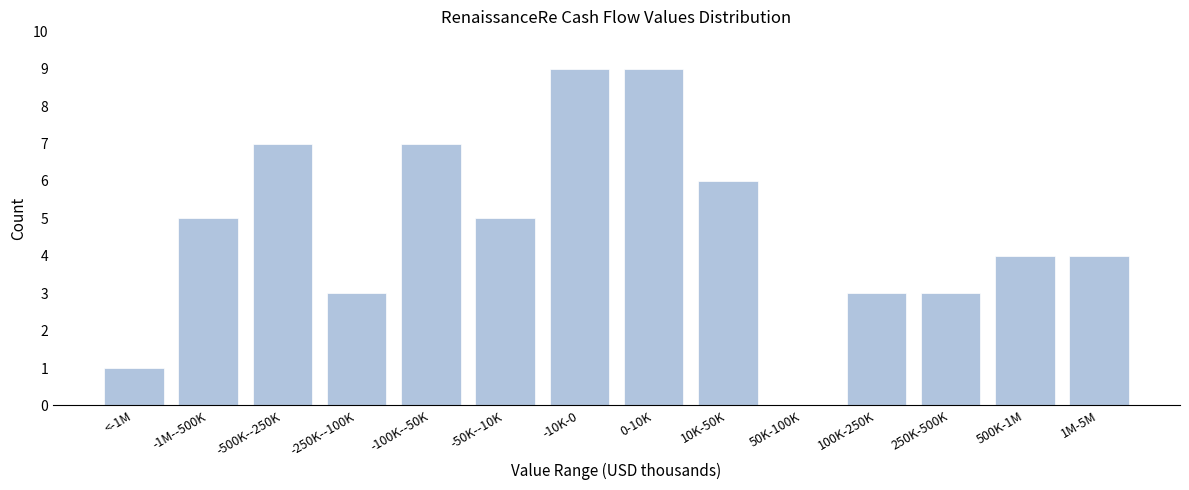

Reading left to right, list all the values displayed in this chart.

<-1M=1	-1M--500K=5	-500K--250K=7	-250K--100K=3	-100K--50K=7	-50K--10K=5	-10K-0=9	0-10K=9	10K-50K=6	50K-100K=0	100K-250K=3	250K-500K=3	500K-1M=4	1M-5M=4